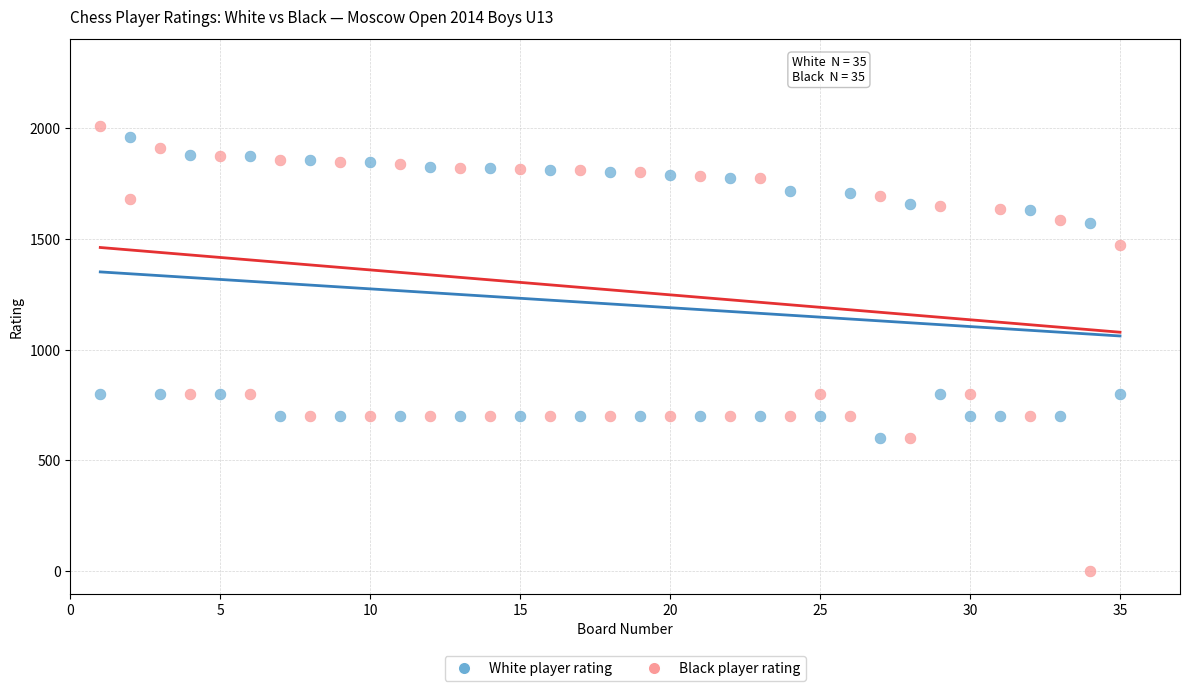

Across all data points, what is the range of Y values (max minus min)?

2008